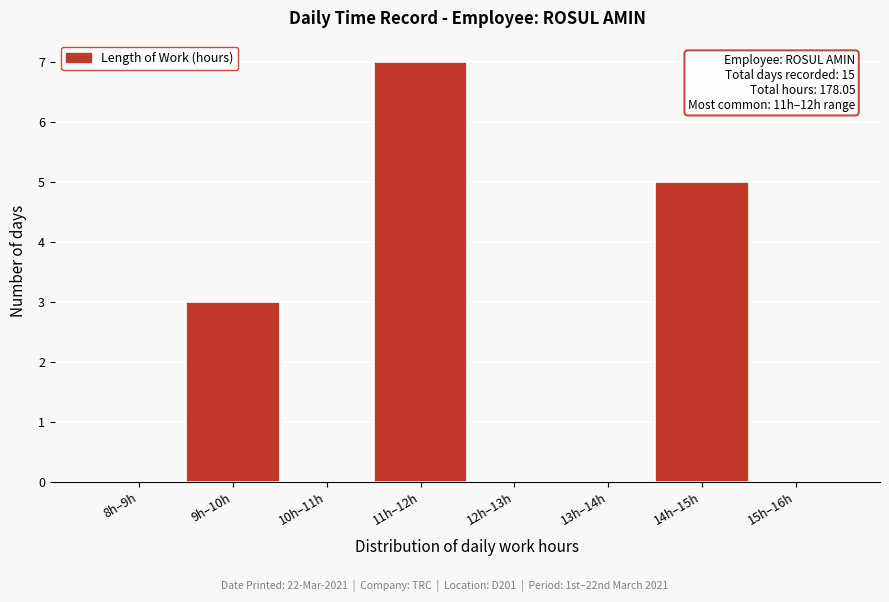

Reading left to right, what are all the values shown in this chart?

8h–9h=0	9h–10h=3	10h–11h=0	11h–12h=7	12h–13h=0	13h–14h=0	14h–15h=5	15h–16h=0